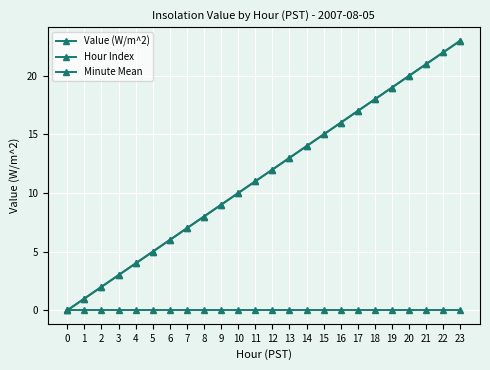

Which series has the largest total across all categories?

Hour Index